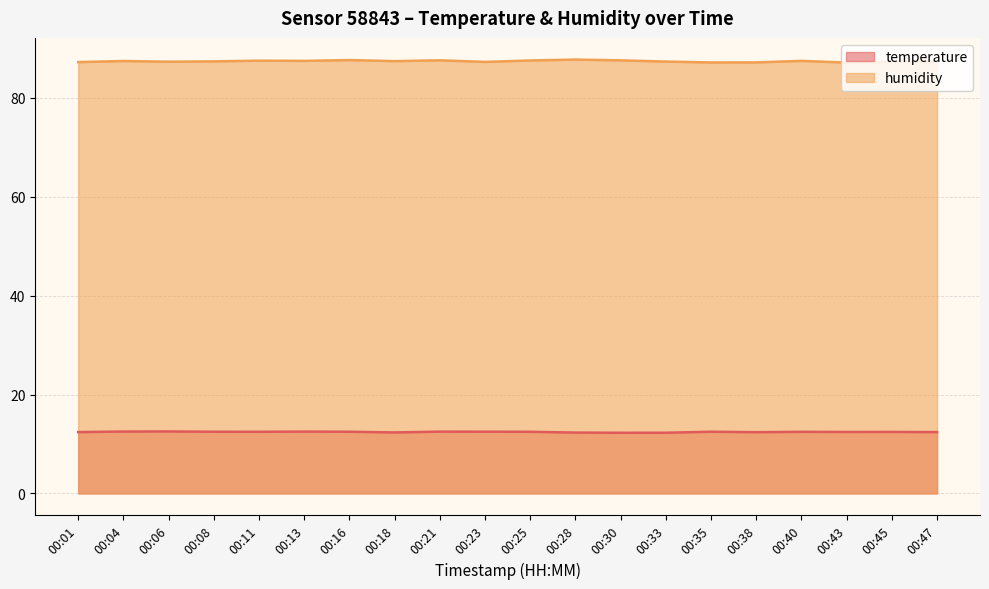

Between 00:01 and 00:21, which is larger?

00:21